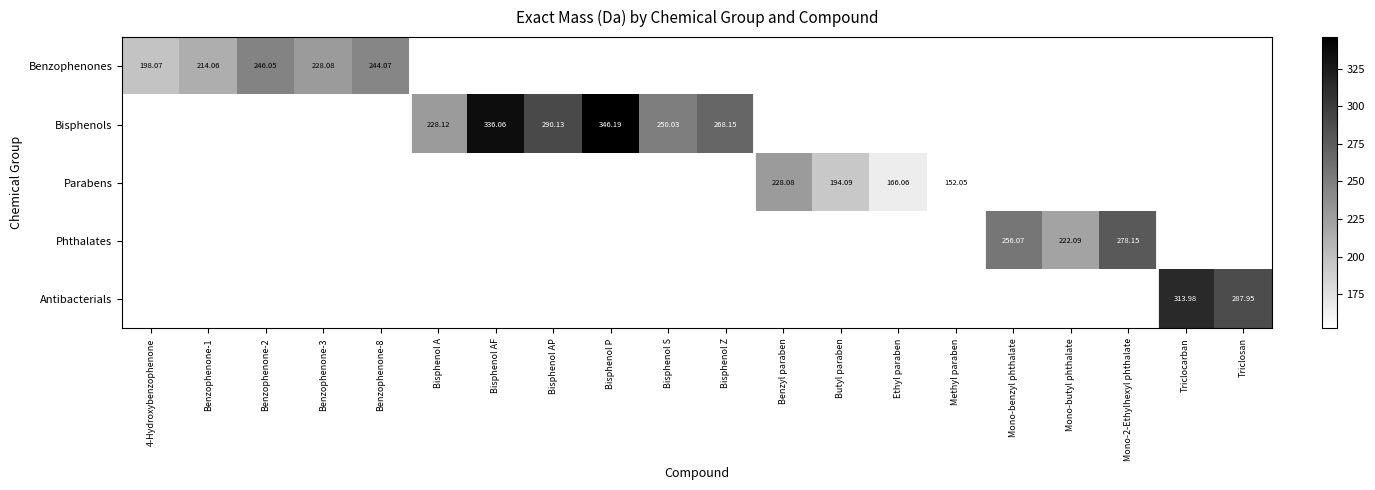

How many values in the Bisphenols series exceed 346?

1